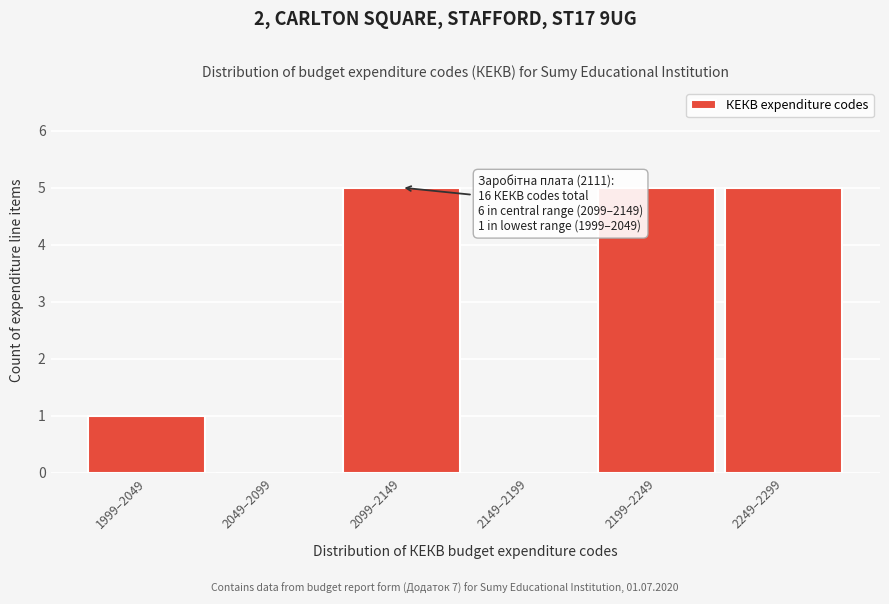

Reading left to right, transcribe all the data shown in this chart.

1999–2049=1	2049–2099=0	2099–2149=5	2149–2199=0	2199–2249=5	2249–2299=5